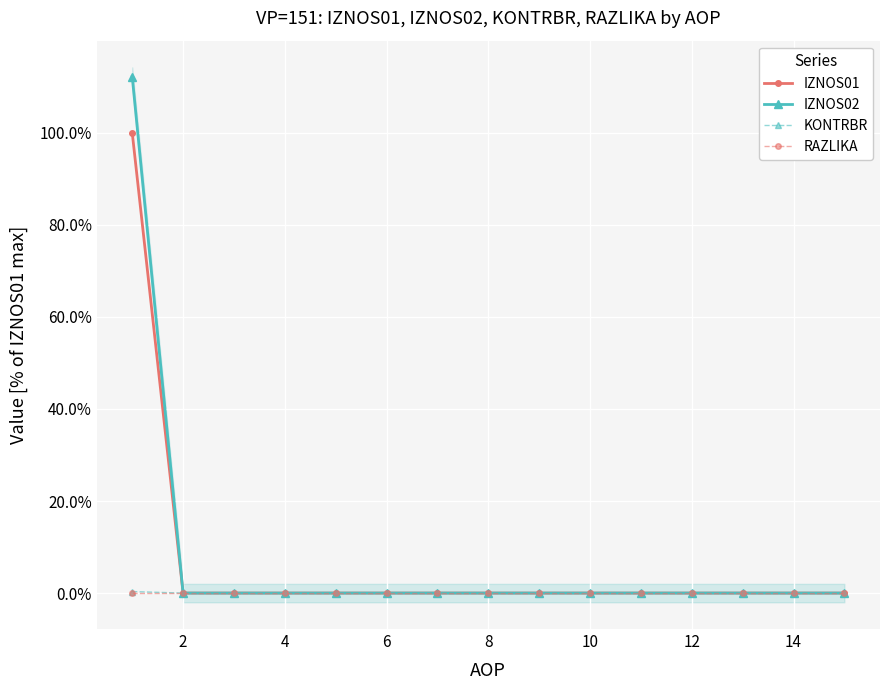

Is the value of KONTRBR at 14 greater than the value of IZNOS02 at 12?

No